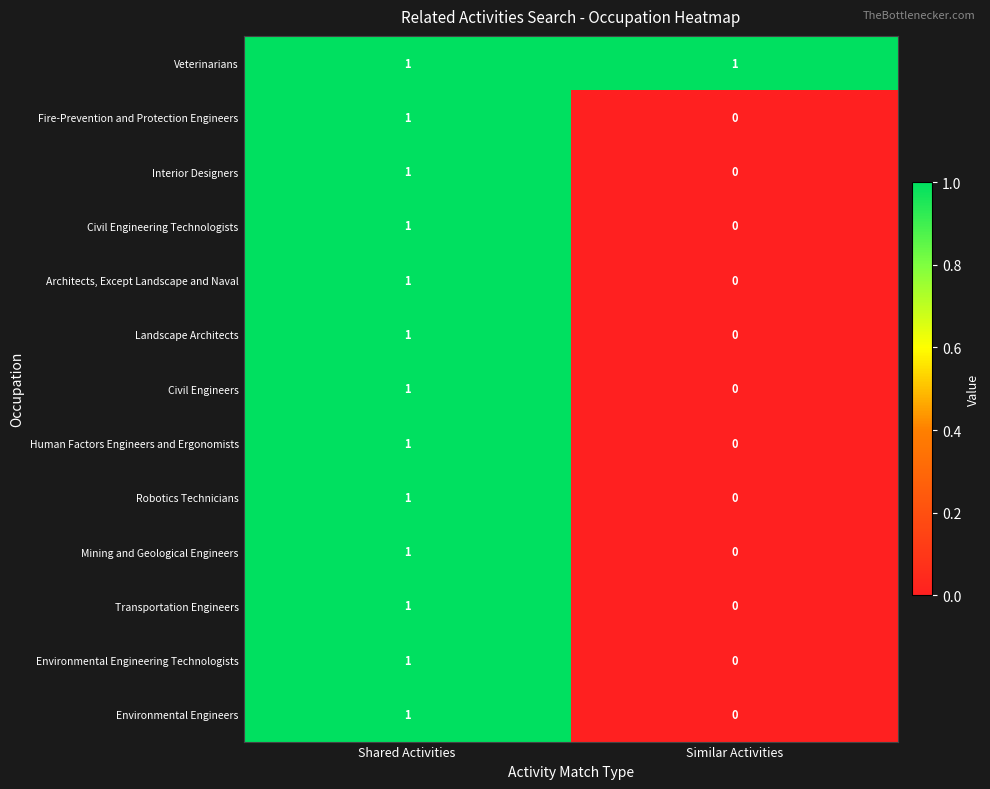

At which category is the sum across all series the highest?

Shared Activities